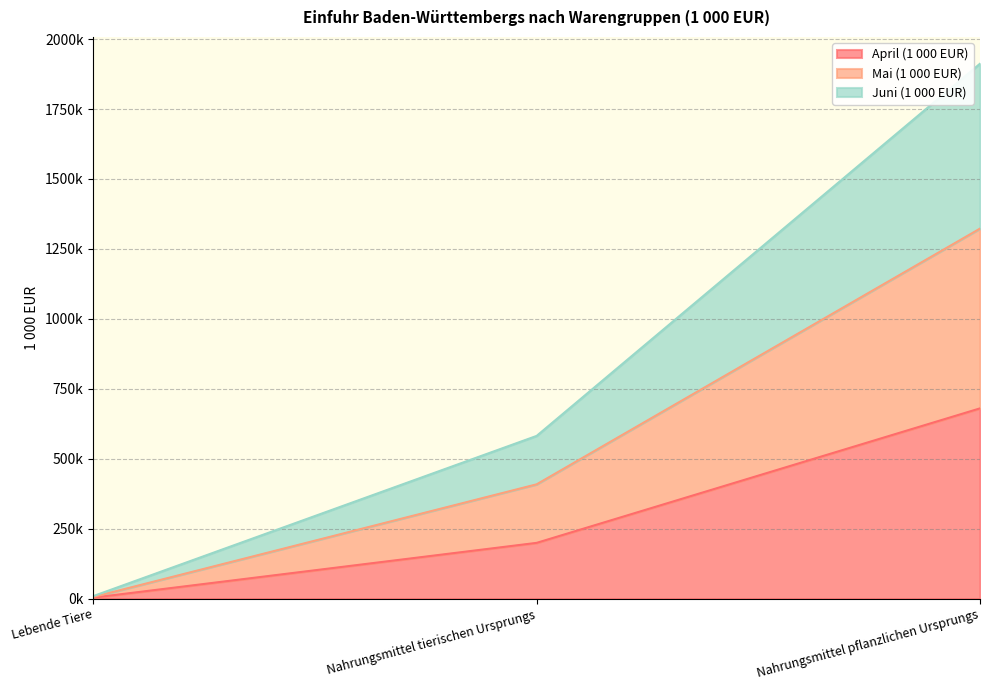

What are all the series names shown in the legend?

April (1 000 EUR), Mai (1 000 EUR), Juni (1 000 EUR)